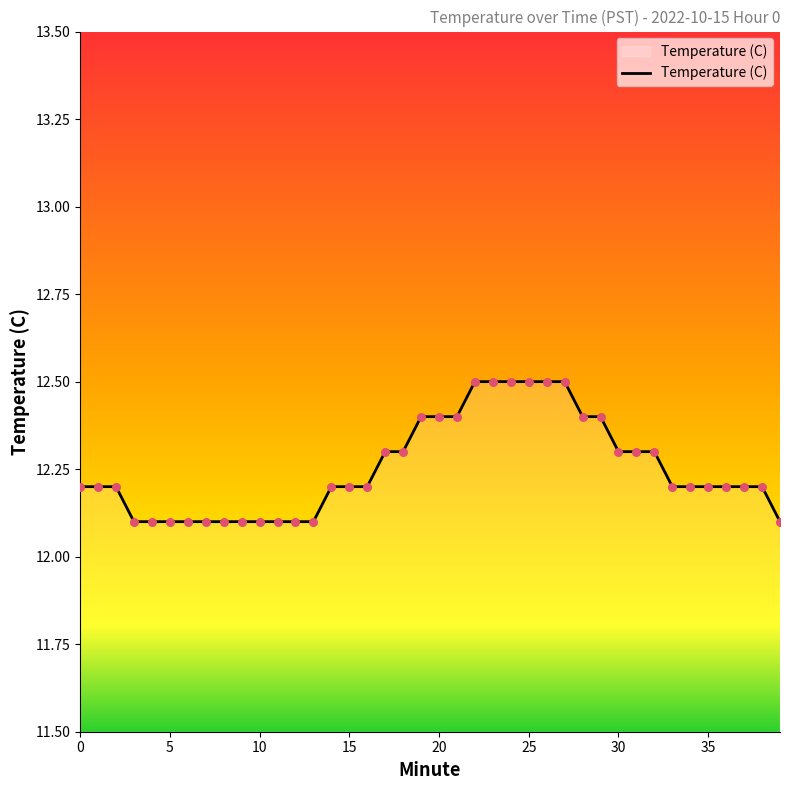

What is the difference between the maximum and minimum values?

0.4